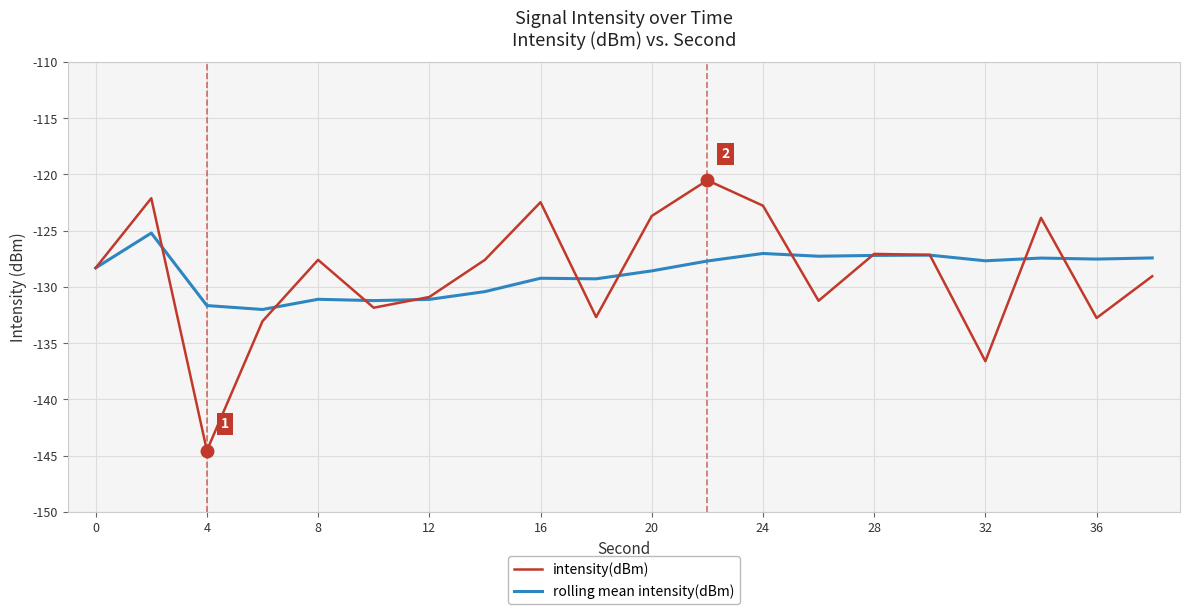

Which series ends up on top after the final intersection of rolling mean intensity(dBm) and intensity(dBm)?

rolling mean intensity(dBm)